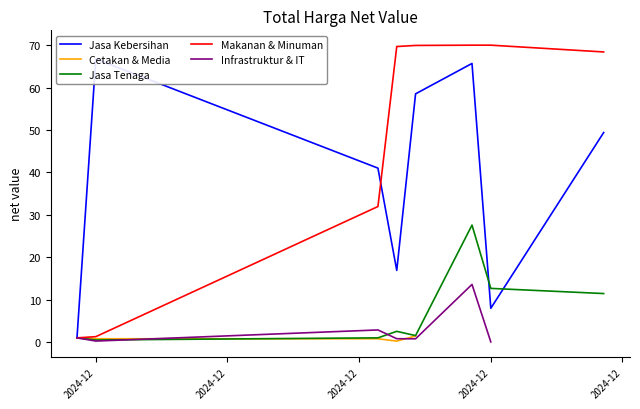

What is the difference between the highest and lowest values at 2024-12?

66.5